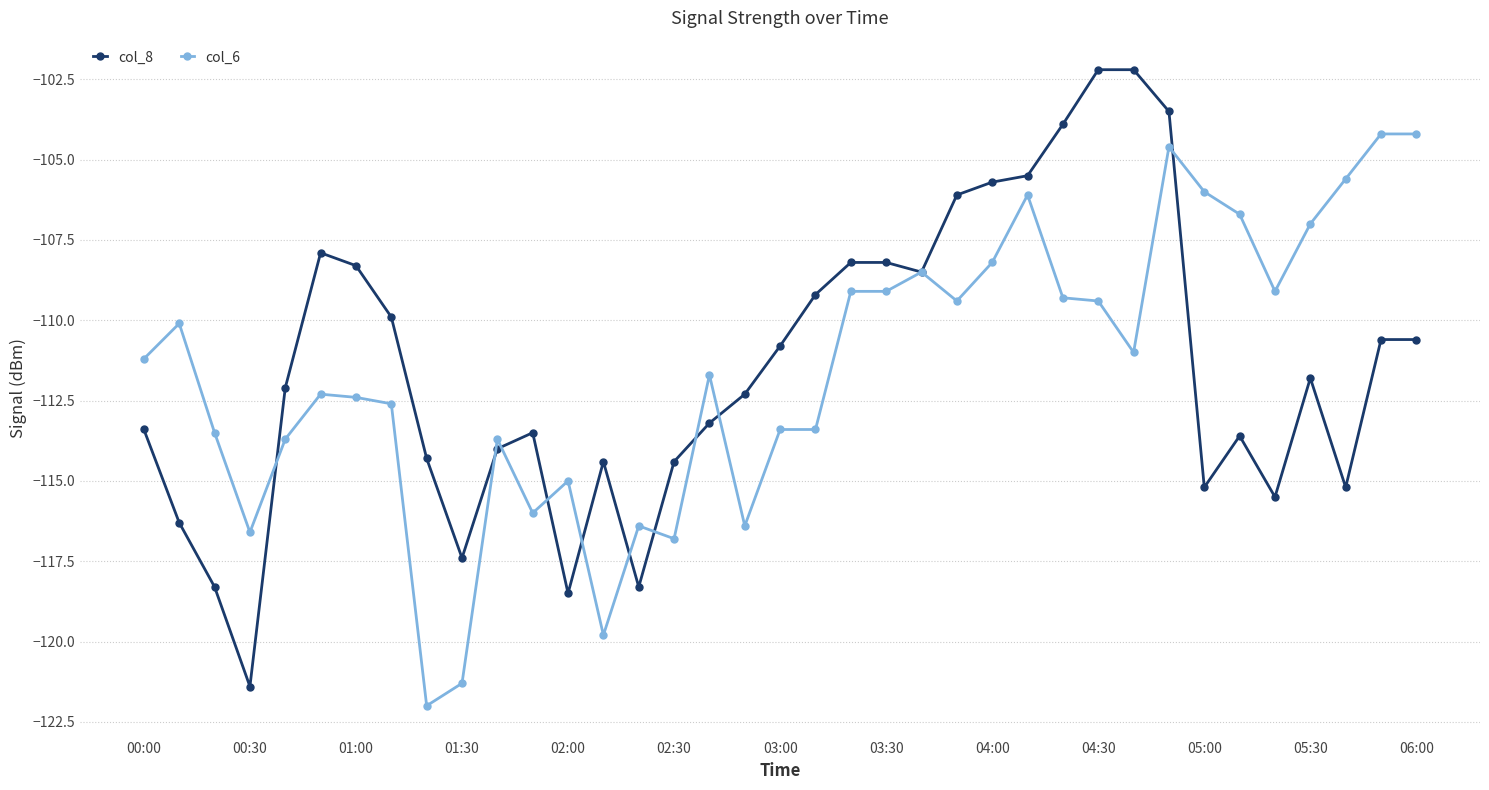

True or false: col_8 has more than 2 interior local peaks.

True